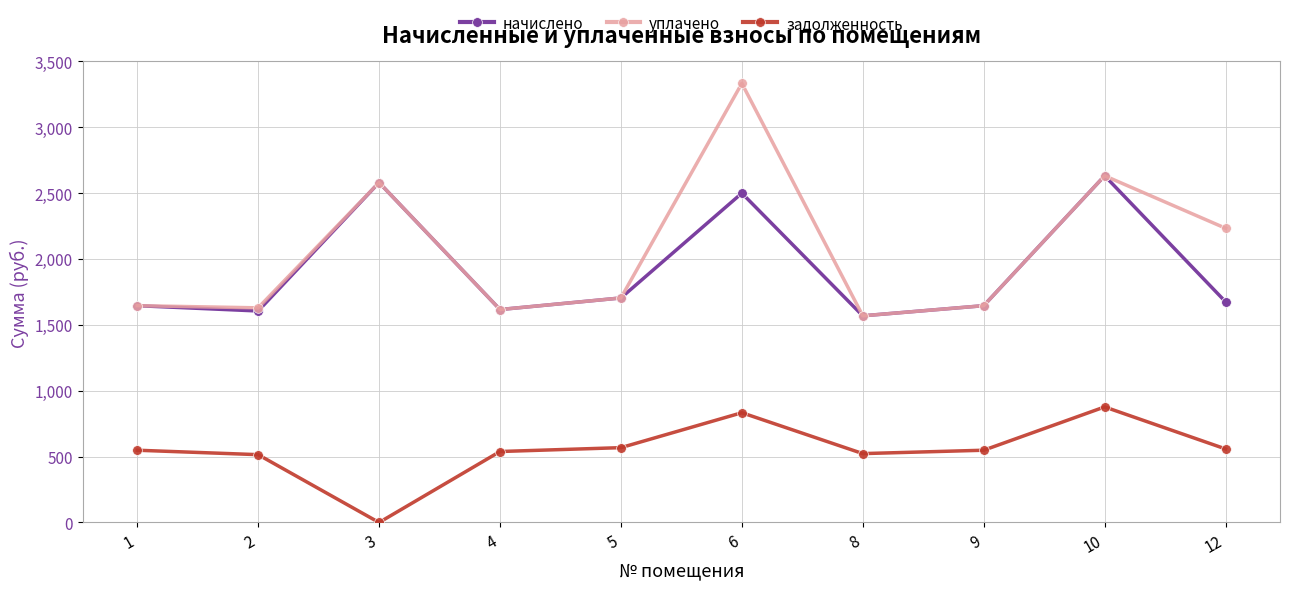

At which category does начислено reach its first local valley?

2